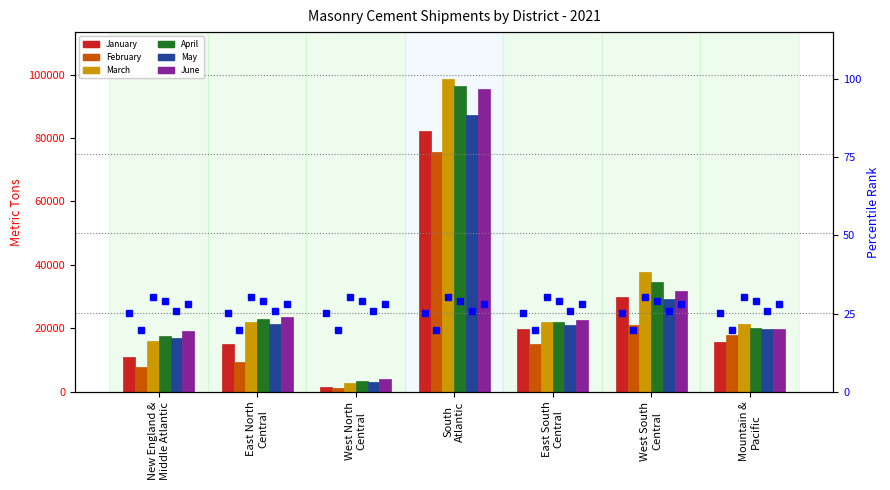

Is the value of January at New England &
Middle Atlantic greater than the value of February at New England &
Middle Atlantic?

Yes